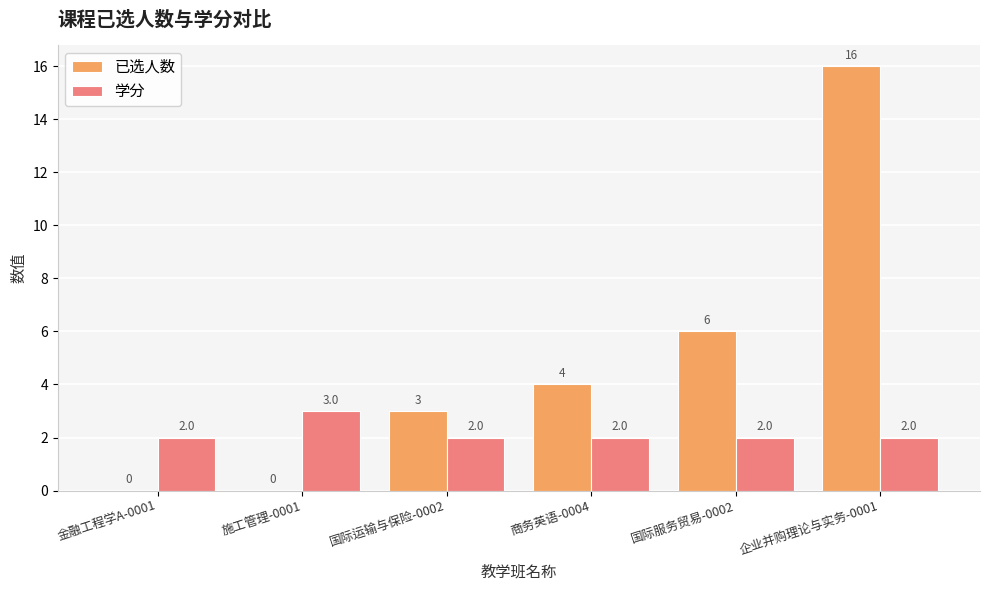

What are all the series names shown in the legend?

已选人数, 学分